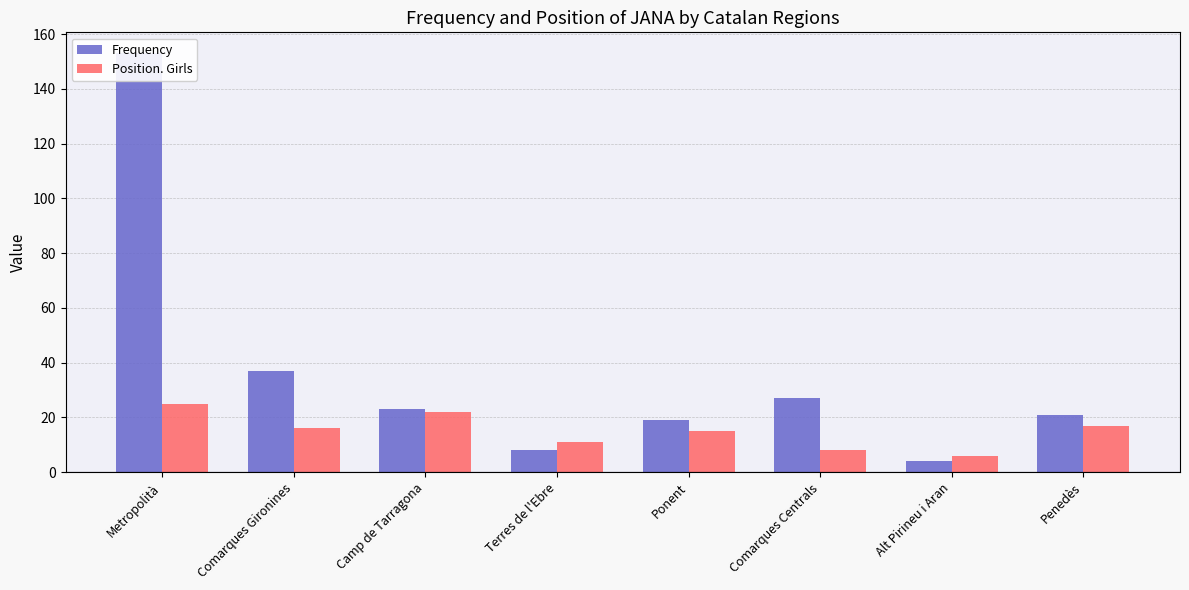

At which label does Frequency reach its peak?

Metropolità